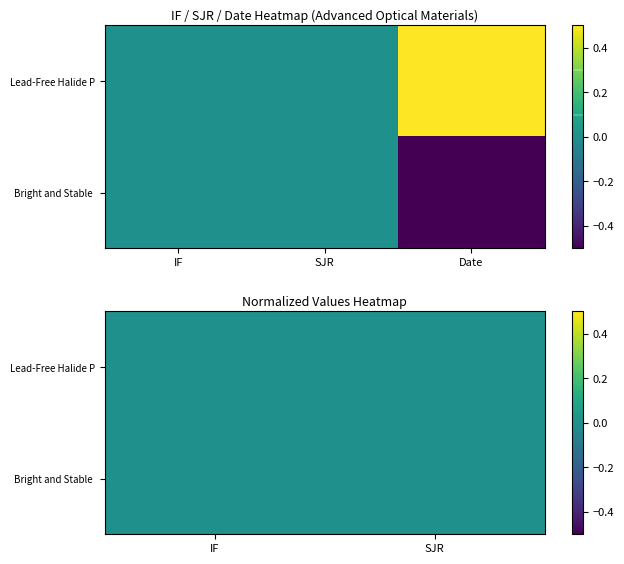

Rank the series by their maximum value, from lowest to highest.

Bright and Stable Perovskite Nanocrysta..., Lead-Free Halide Perovskite Nanoparticl...